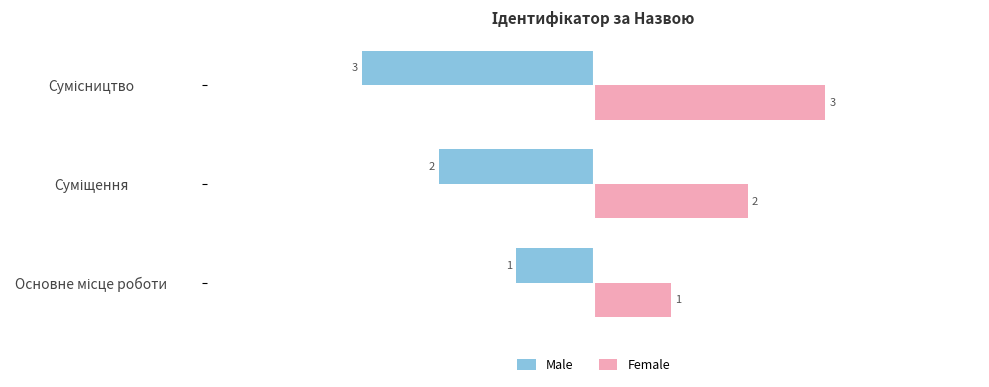

Which series has the largest total across all categories?

Female